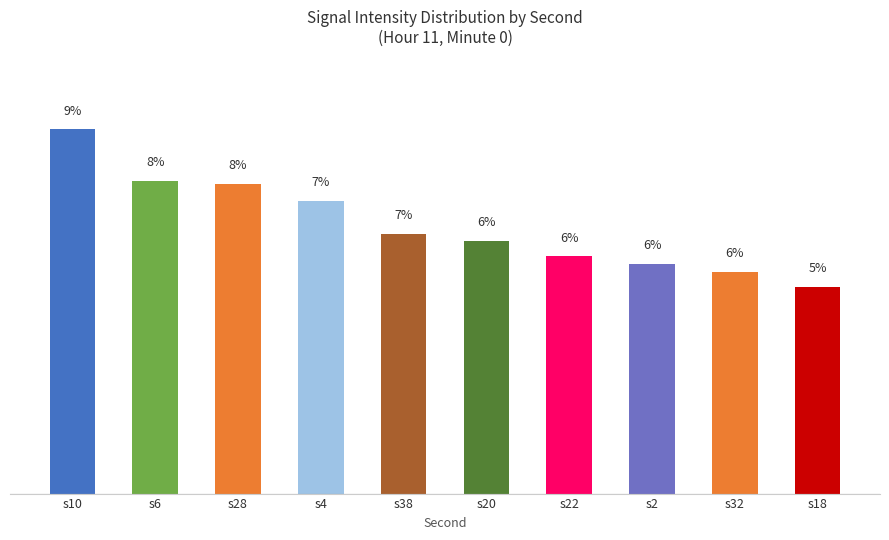

How many data points are above 6?

7